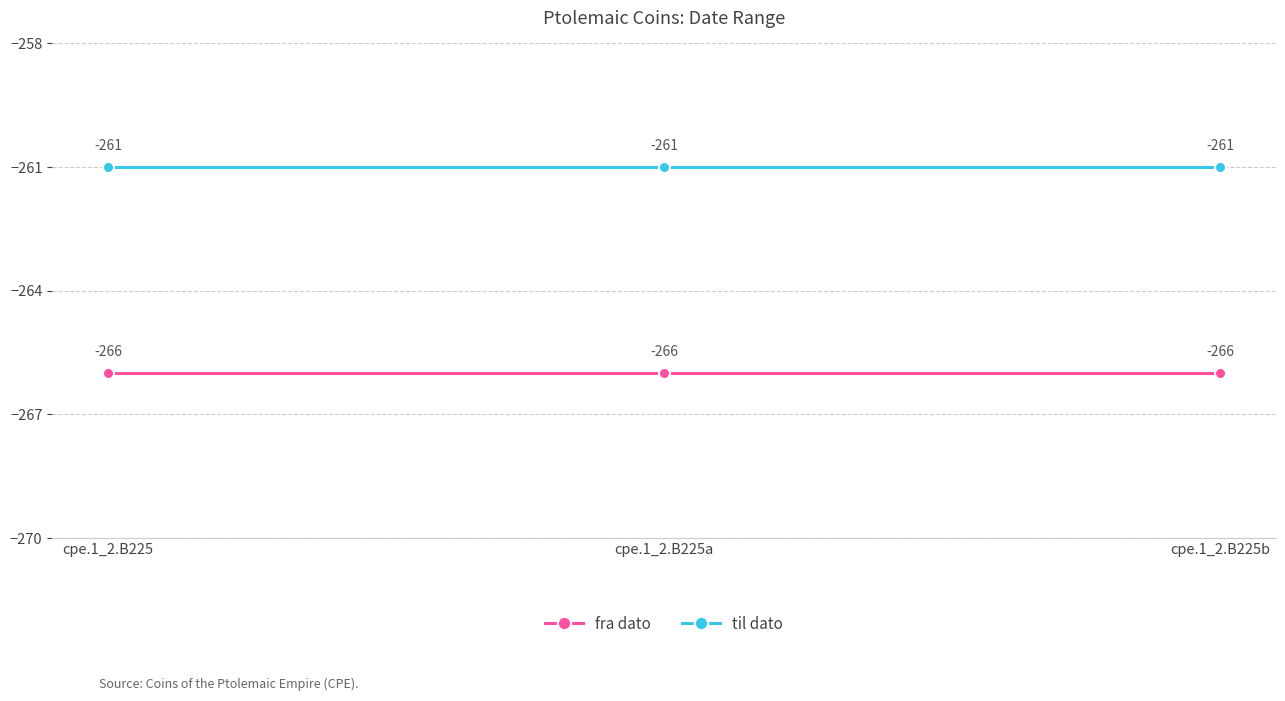

List the series in order of their overall mean, lowest first.

fra dato, til dato